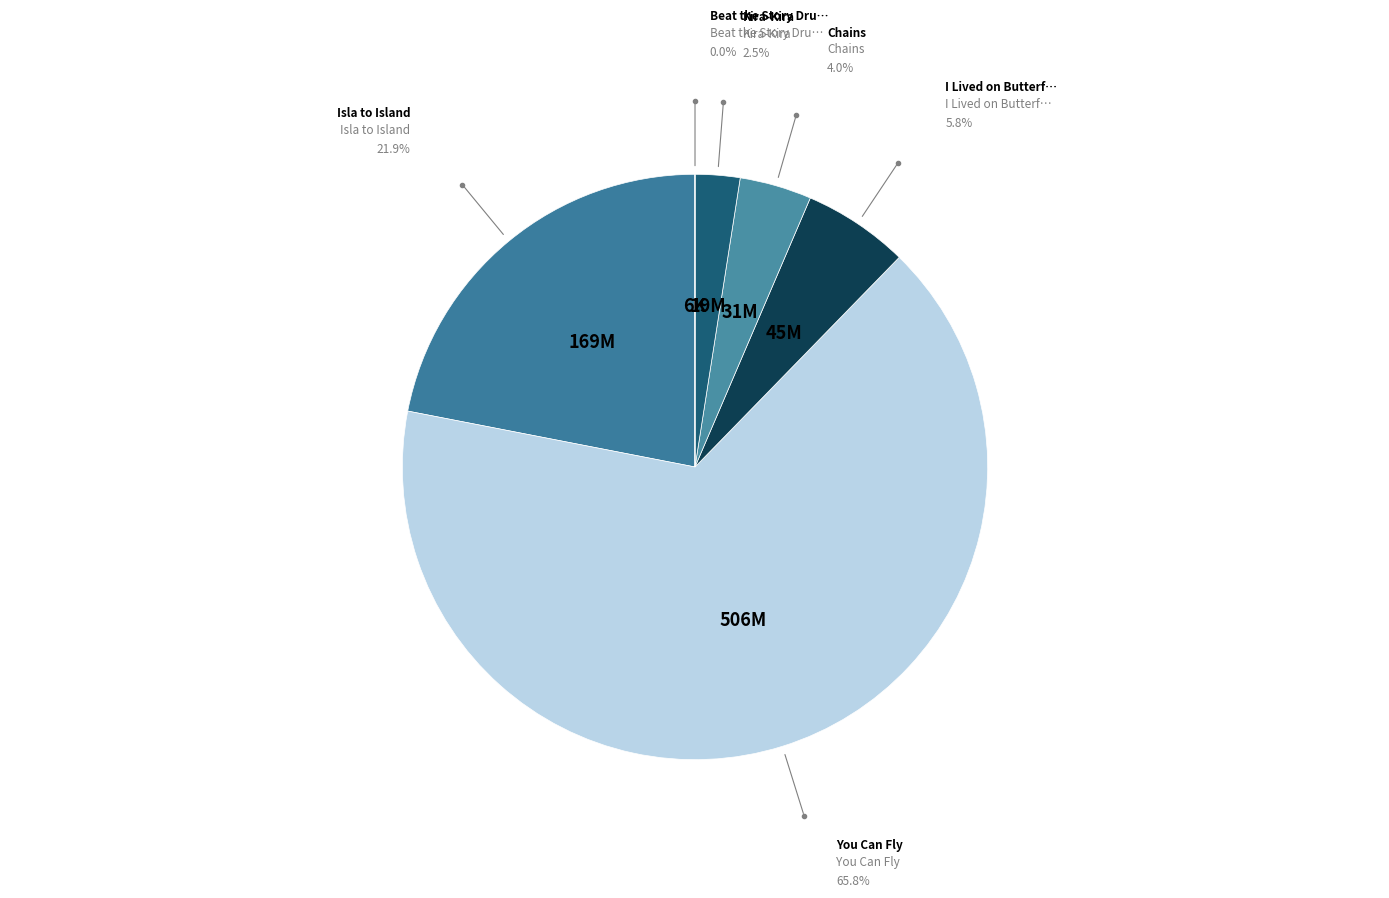

Which slice is the largest?

You Can Fly